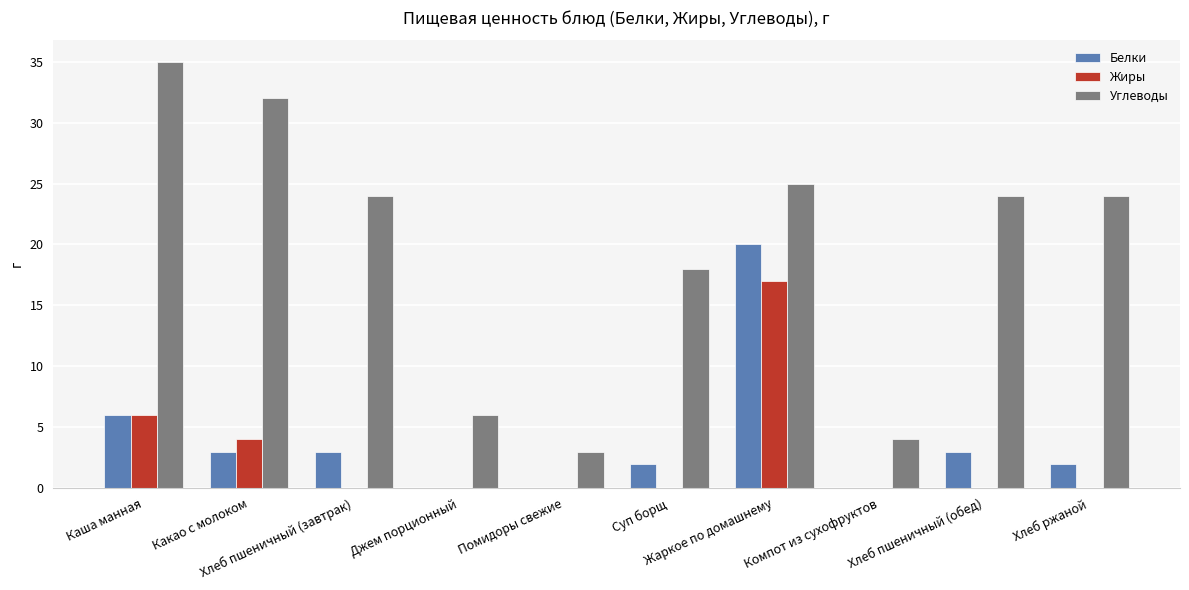

What is the total value across all series at Каша манная?

47